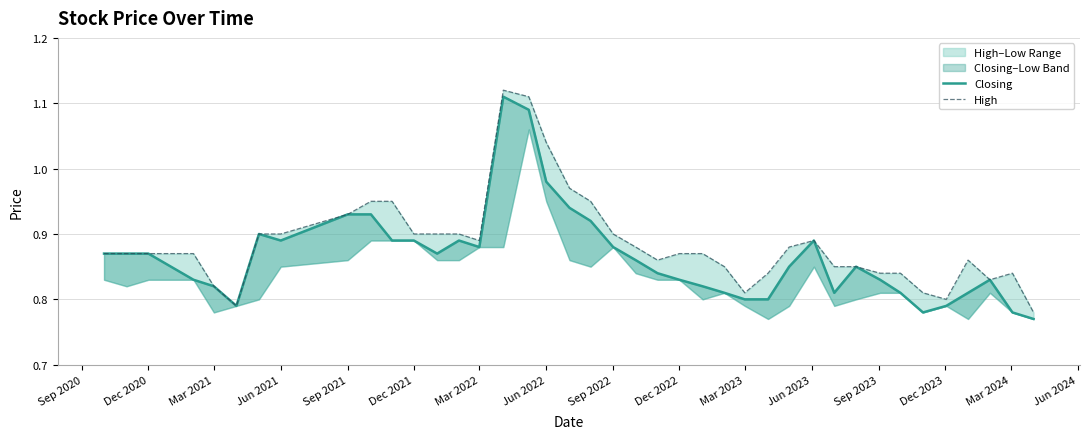

In High, how many points are lower than both neighbors (excluding endpoints)?

6